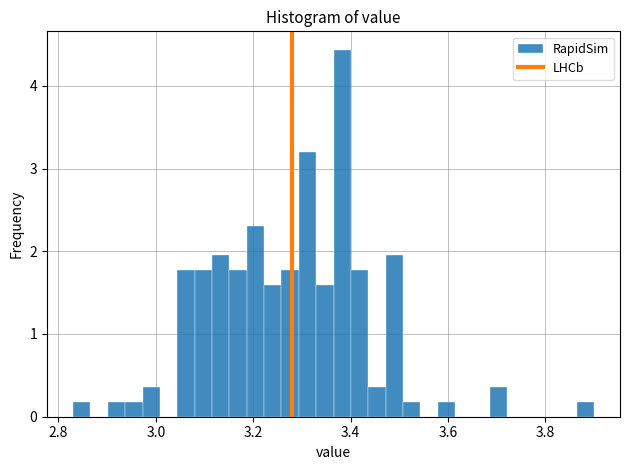

Around what value on the x-axis is the tallest bar? Give the approximate position of its centre, as read against the axis.

3.38